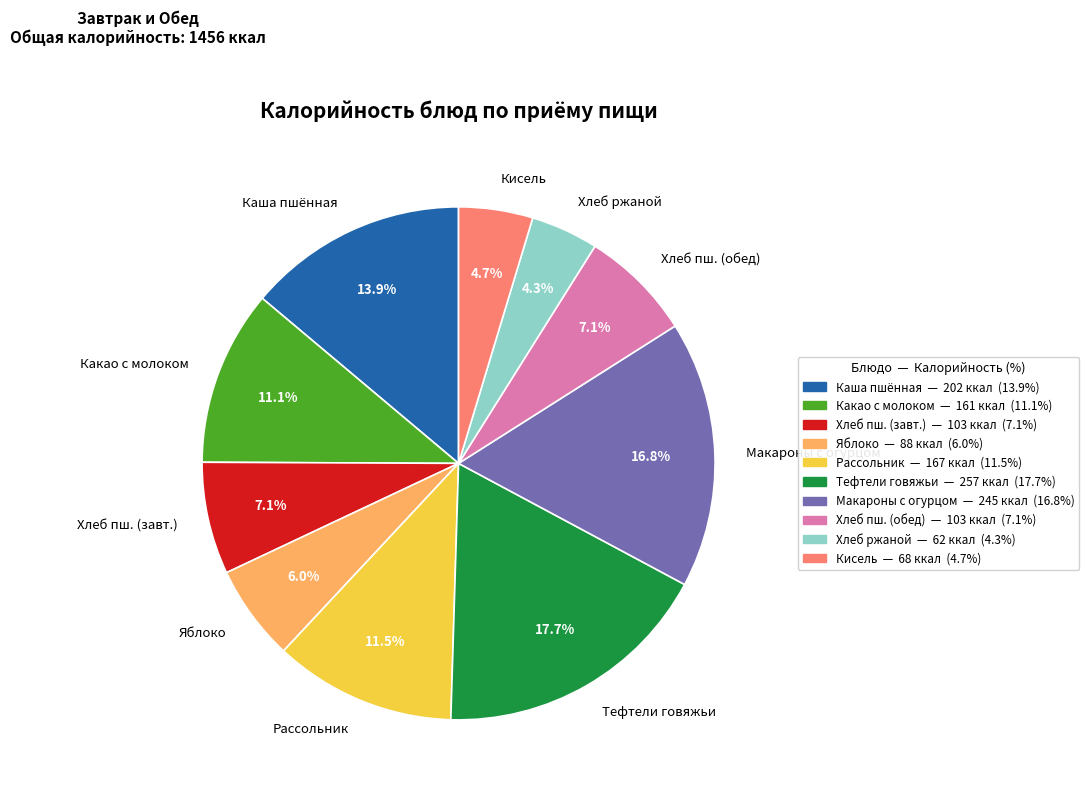

What percentage is NOT represented by Хлеб ржаной?

95.7%